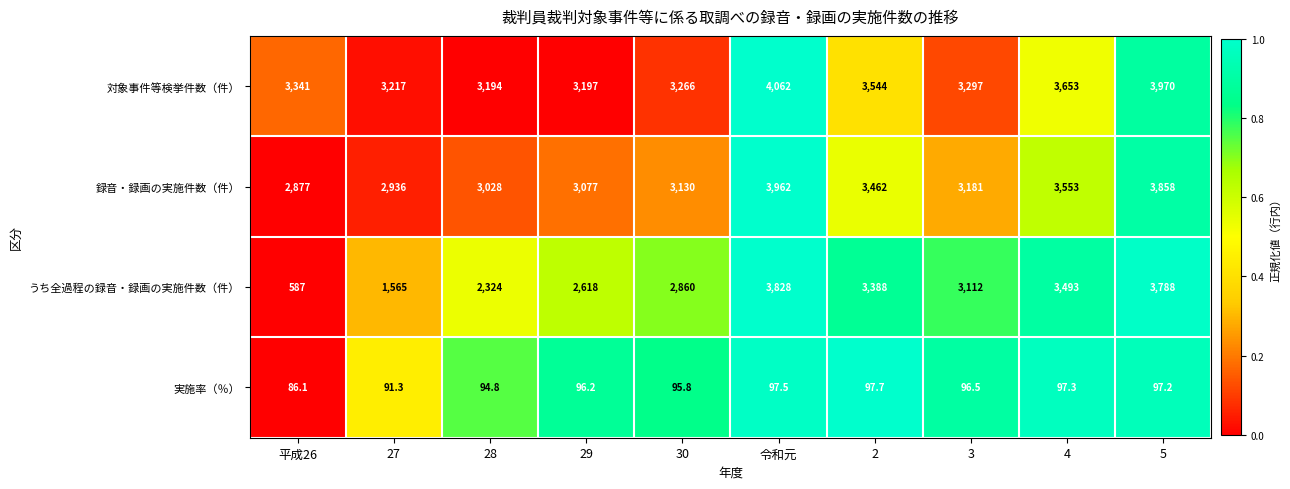

Is it true that 実施率（％） equals 96.5 at 3?

True